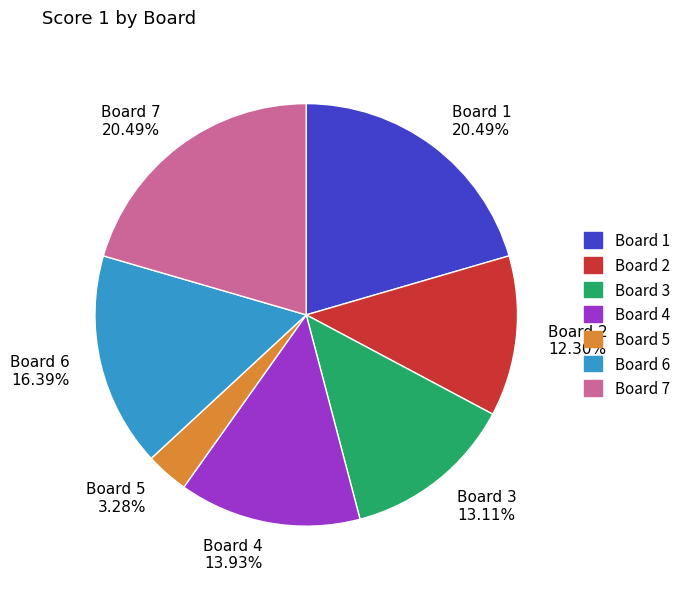

Is it true that Board 1 is 20% of the pie?

True